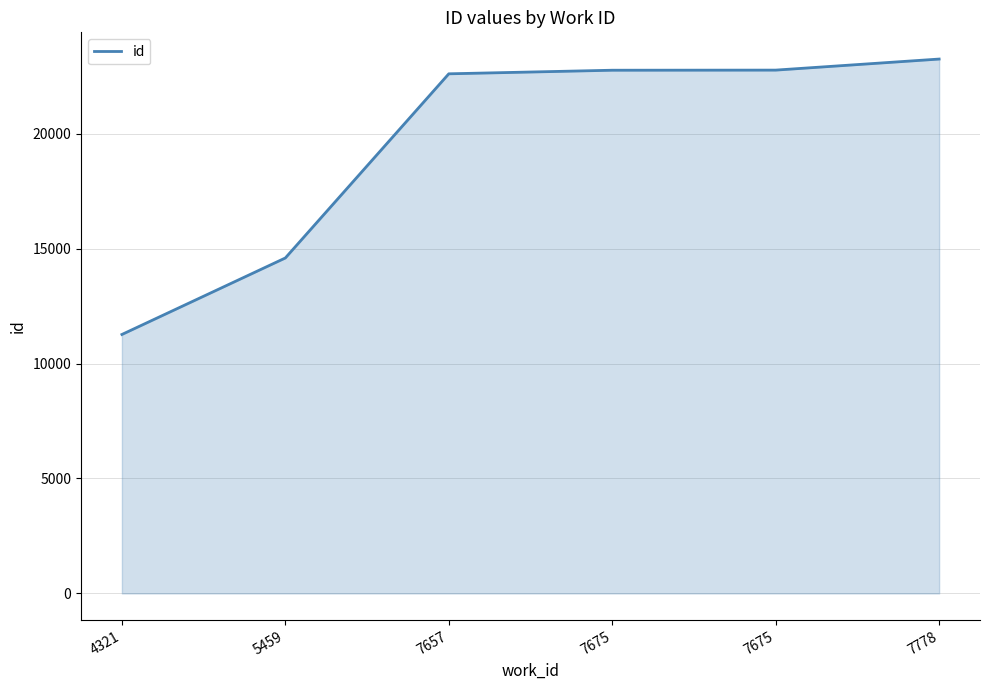

The chart shows a value of 7213 at 7657. True or false?

False